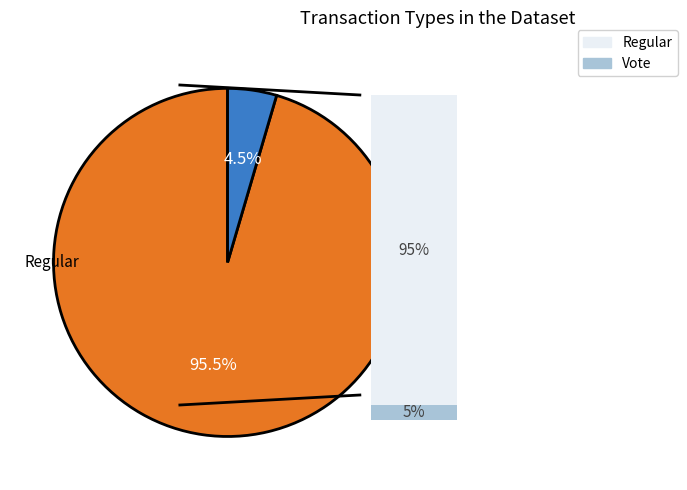

How many segments does this pie chart have?

2